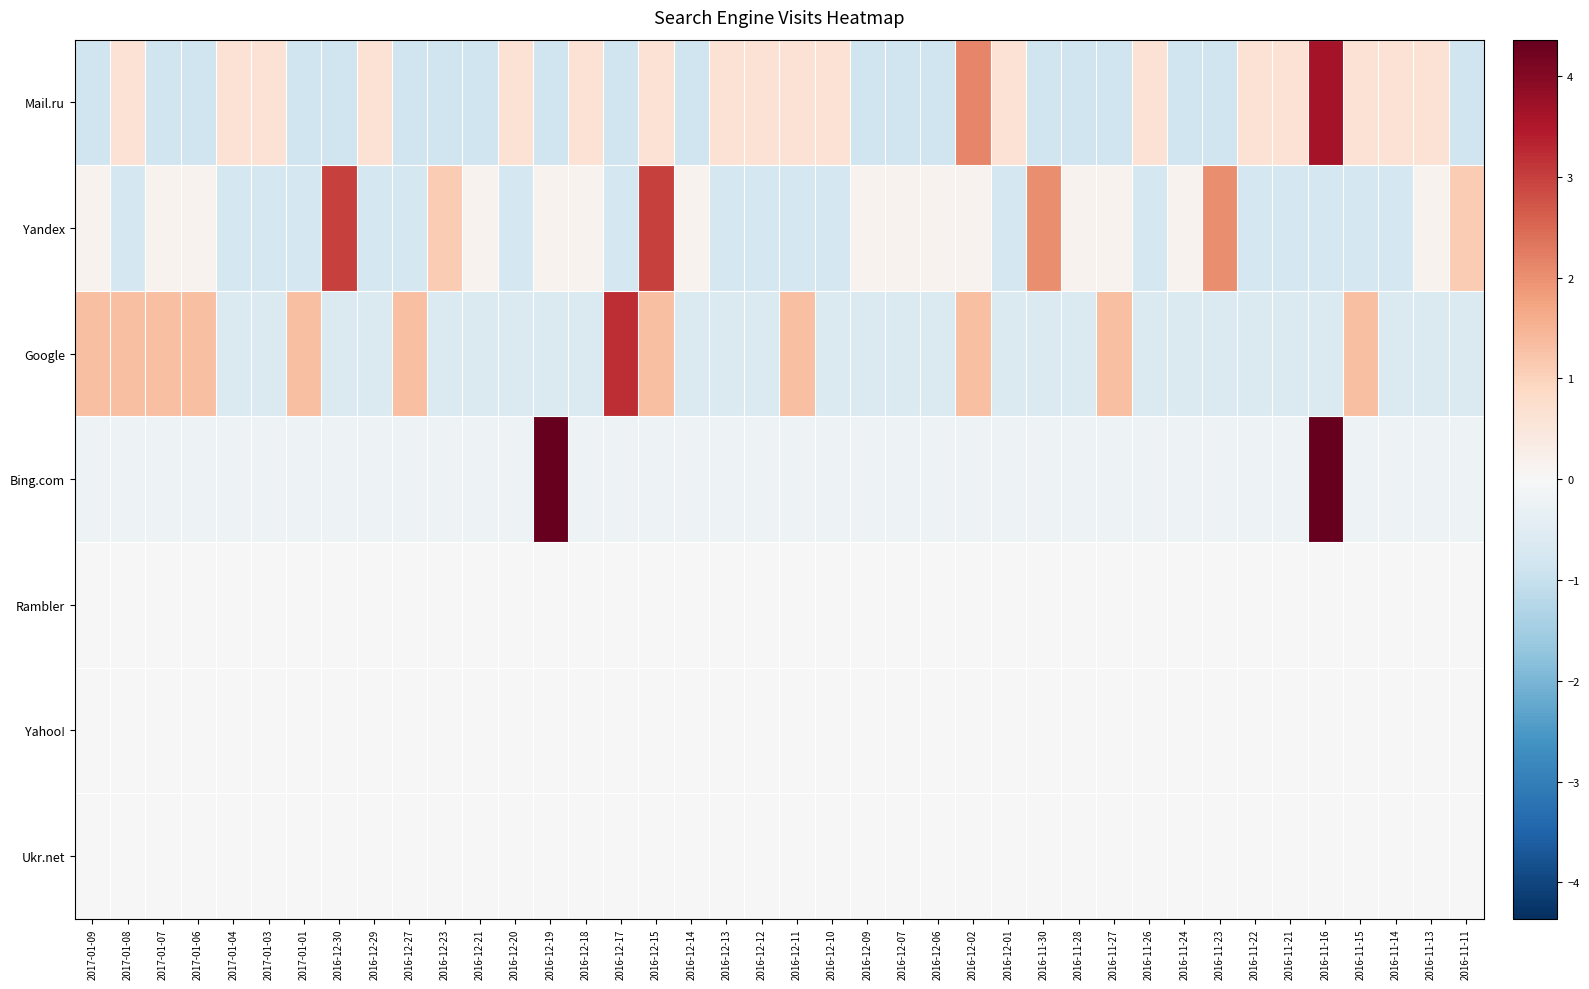

At 2017-01-03, list the series in order from largest to smallest.

Mail.ru, Rambler, Yahoo!, Ukr.net, Bing.com, Google, Yandex